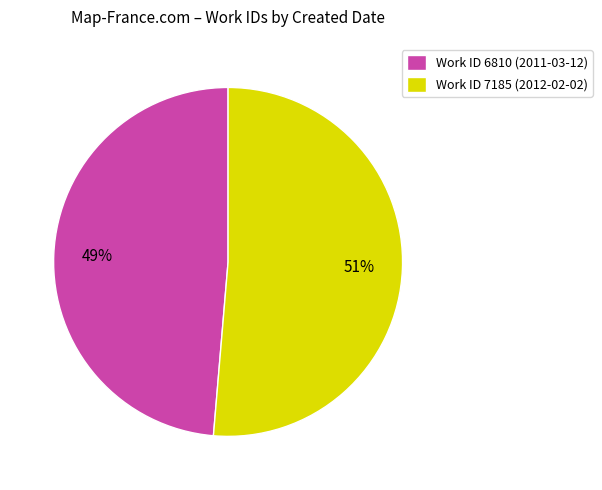

To the nearest percent, what is the average slice percentage?

50%